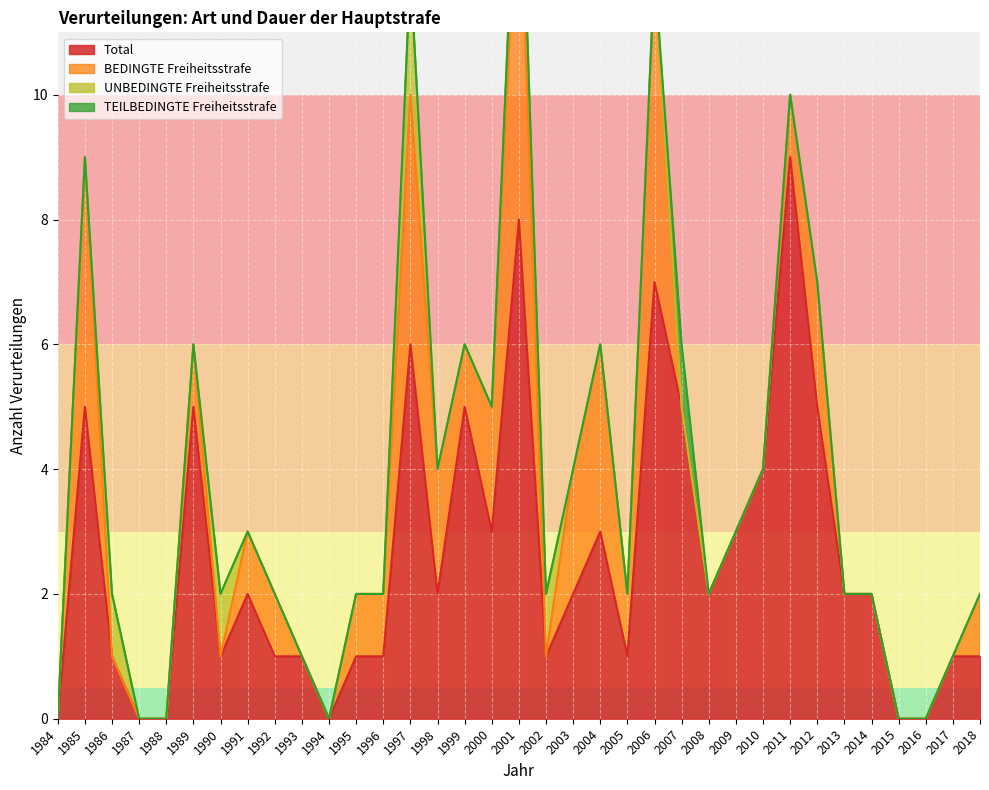

The value of Total at 1985 is 8. True or false?

False